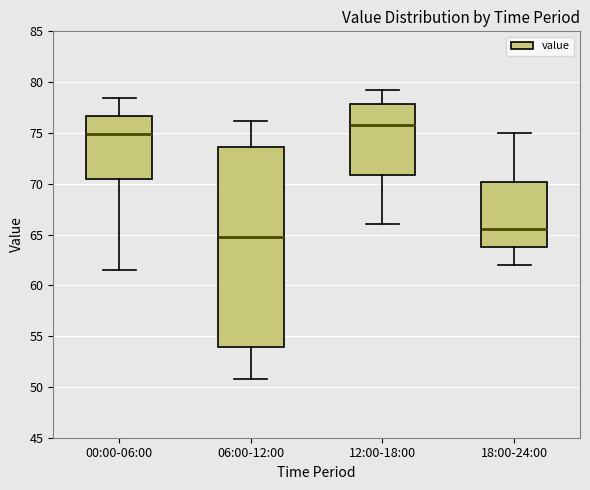

Reading left to right, read every box against the y-axis: the position of its median line, the range the box covers, and the ends of its whiskers. The values are not printed on the chart, so give them approximately, as read against the axis.

00:00-06:00: median 75.0, box 70.5 to 76.5, whiskers 61.5 to 78.5
06:00-12:00: median 65.0, box 54.0 to 73.5, whiskers 51.0 to 76.0
12:00-18:00: median 76.0, box 71.0 to 78.0, whiskers 66.0 to 79.0
18:00-24:00: median 65.5, box 63.5 to 70.0, whiskers 62.0 to 75.0